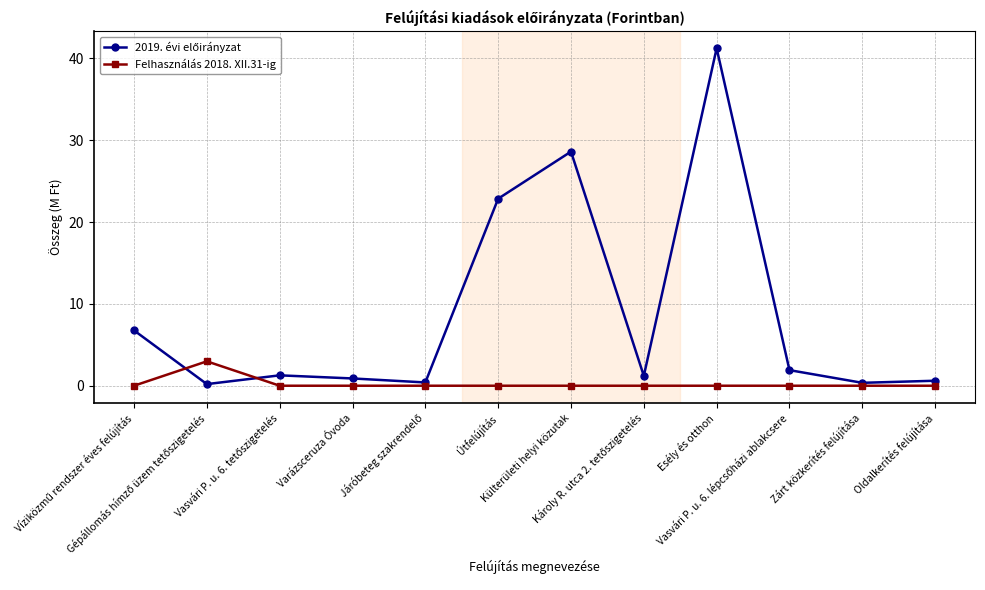

What is the difference between the maximum and minimum values in the Felhasználás 2018. XII.31-ig series?

3.0